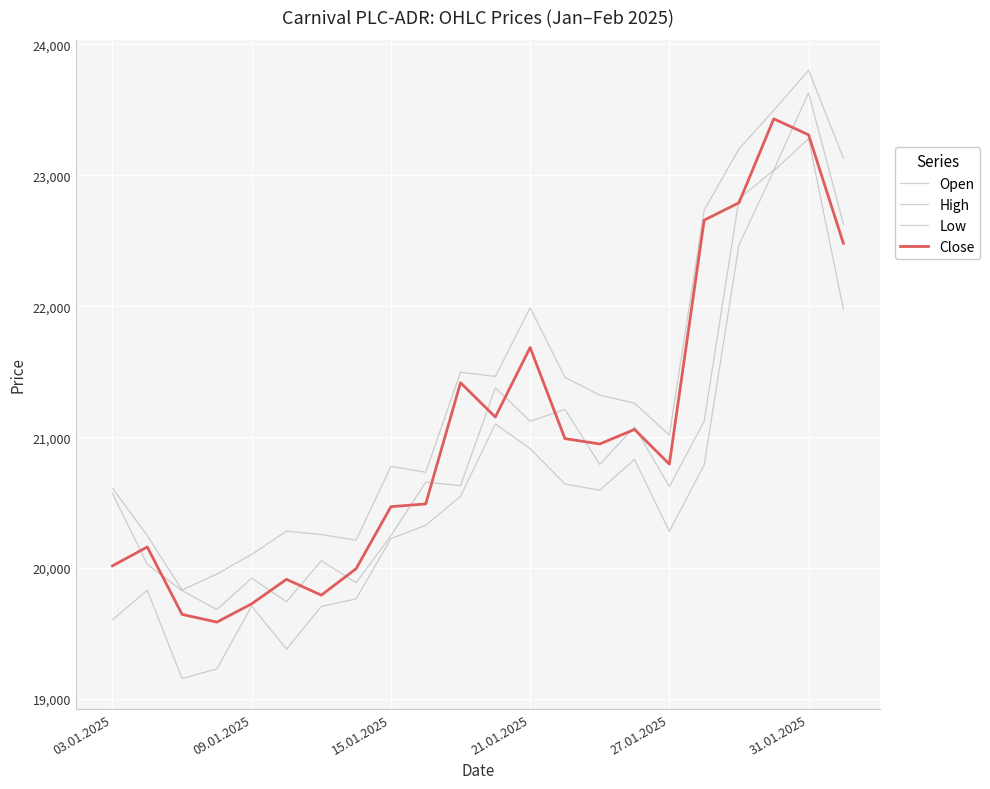

Does the chart display data point markers on the line(s)?

No